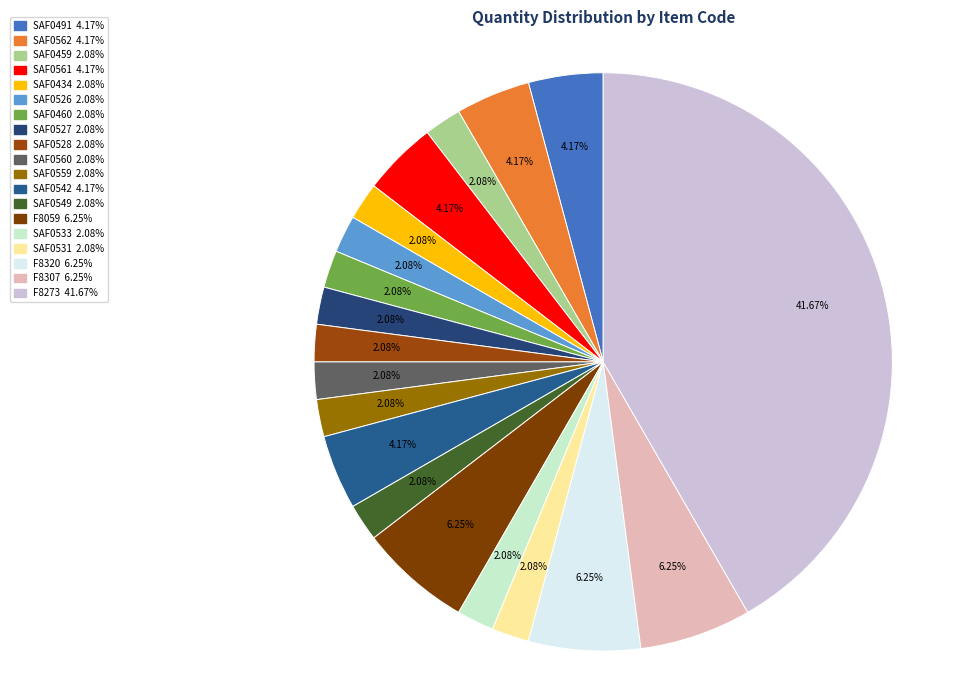

The F8273 slice represents 42% of the pie. True or false?

True